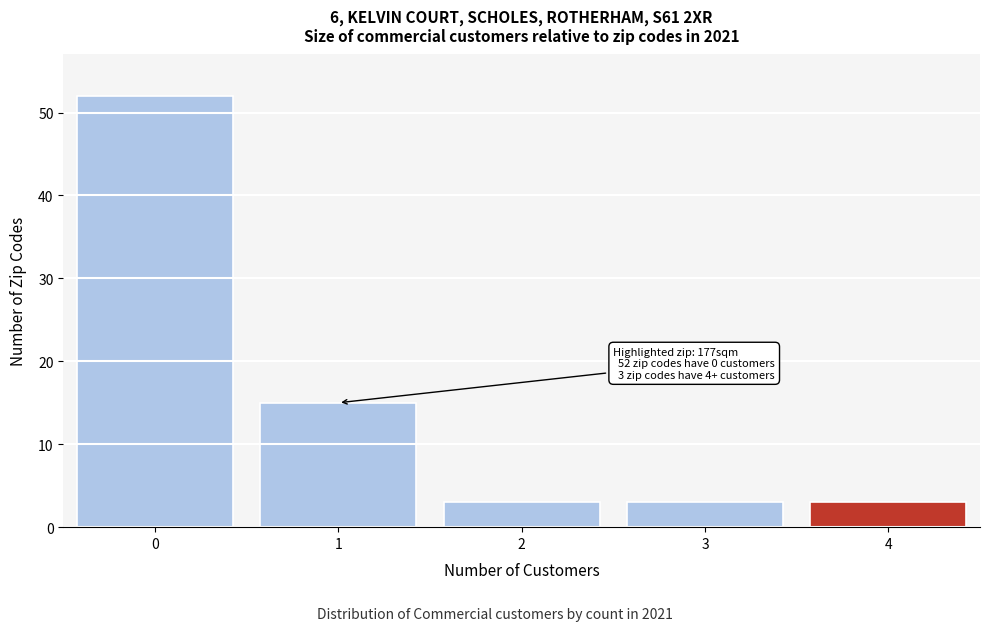

Reading left to right, transcribe all the data shown in this chart.

52	15	3	3	3